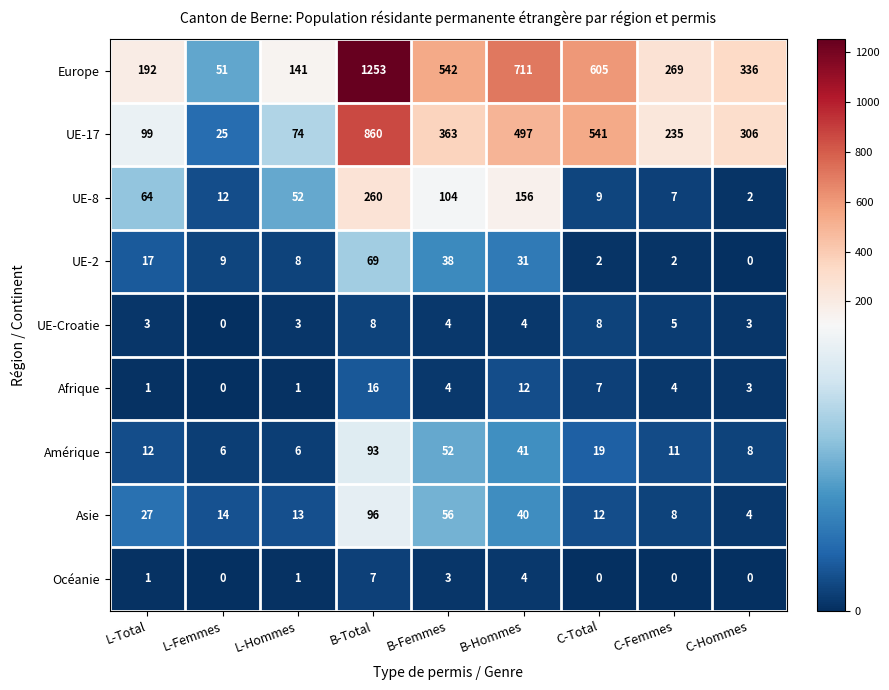

At which label is Afrique closest to 8?

C-Total